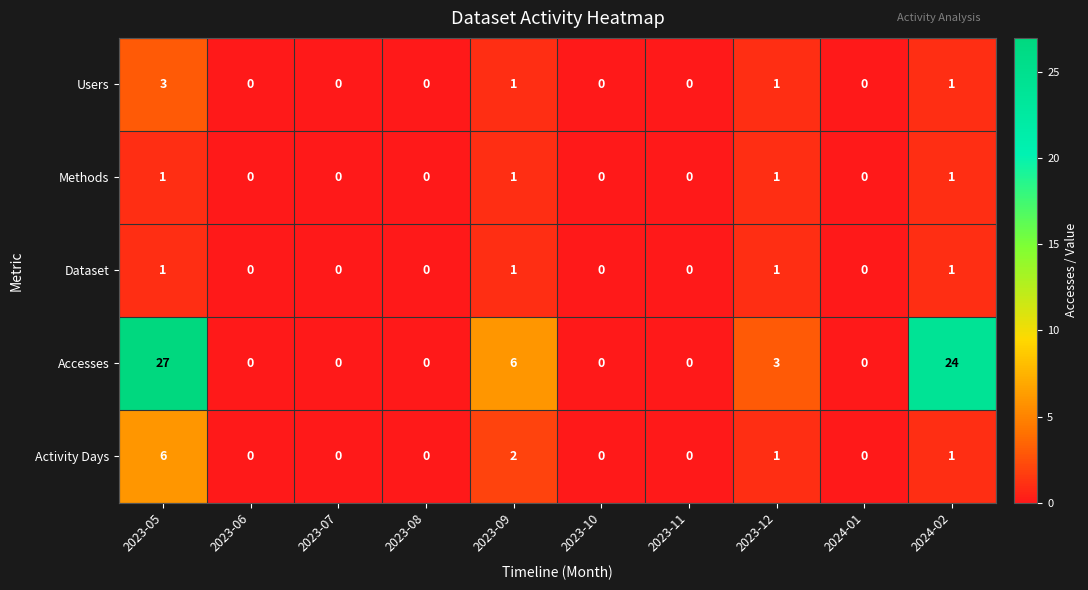

True or false: Activity Days has a value of 0 at 2023-08.

True